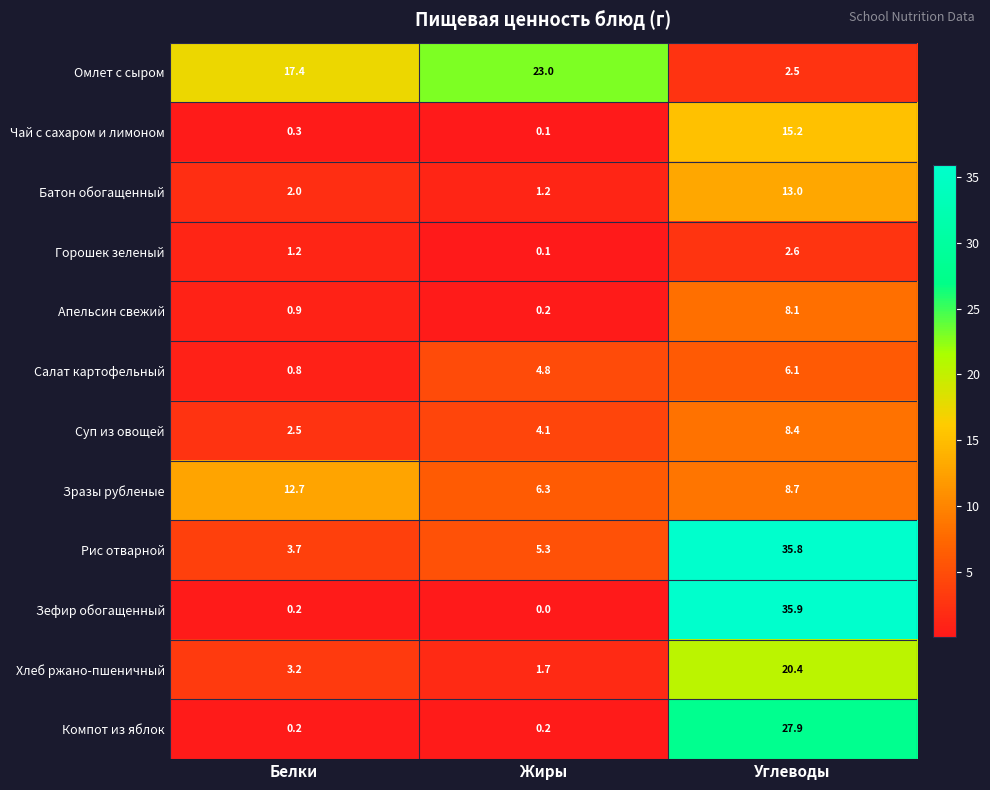

True or false: Хлеб ржано-пшеничный has a value of 3.2 at Белки.

True